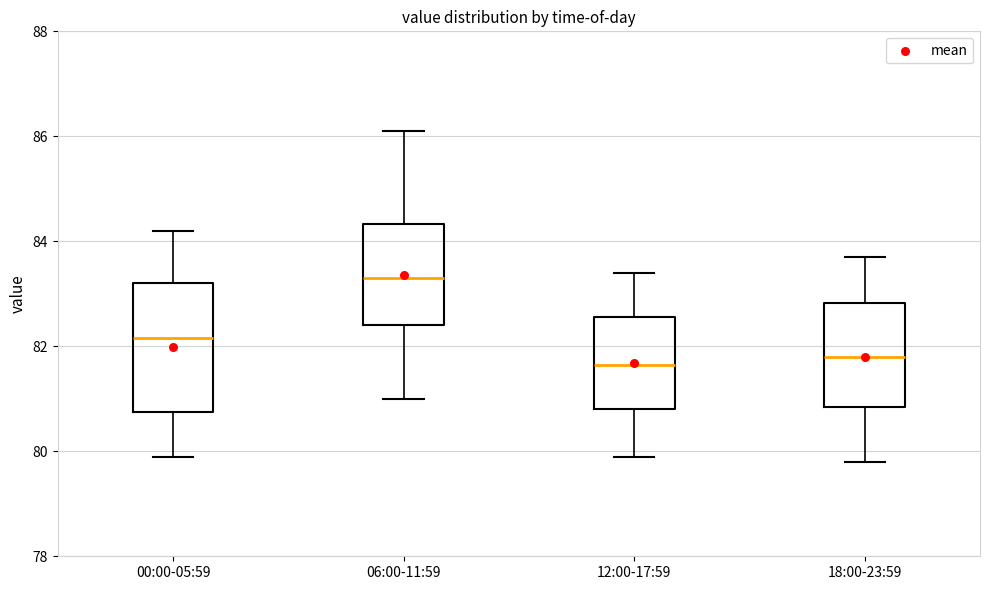

Reading left to right, transcribe this box plot: for each box, give where its median line is, the range the box spans, and where its two whiskers end, as read against the y-axis. The values are not printed on the chart, so give them approximately, as read against the axis.

00:00-05:59: median 82.2, box 80.8 to 83.2, whiskers 80.0 to 84.2
06:00-11:59: median 83.4, box 82.4 to 84.4, whiskers 81.0 to 86.2
12:00-17:59: median 81.6, box 80.8 to 82.6, whiskers 80.0 to 83.4
18:00-23:59: median 81.8, box 80.8 to 82.8, whiskers 79.8 to 83.8